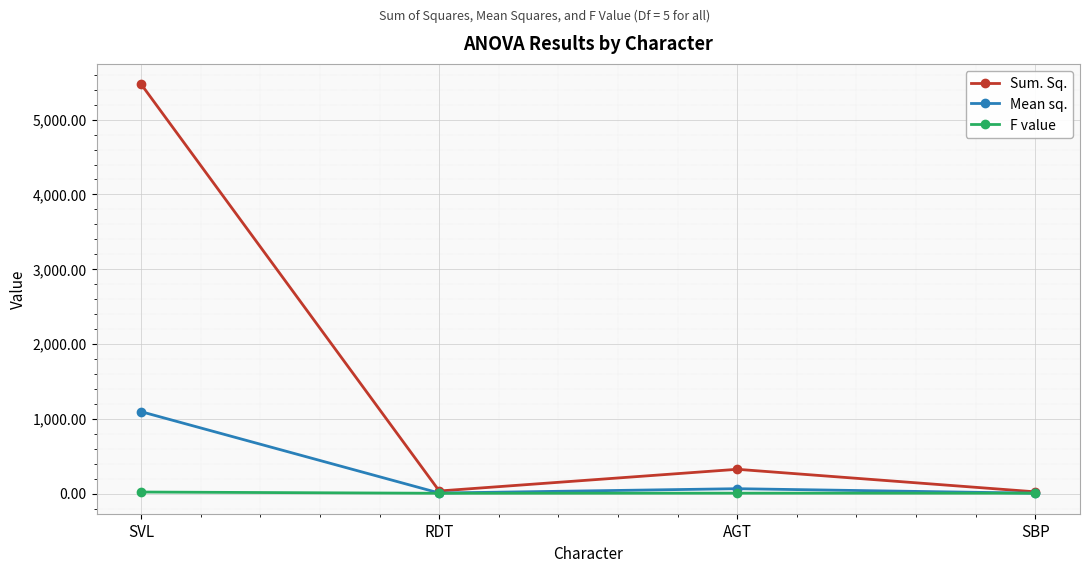

The value of Sum. Sq. at SVL is 2006.3. True or false?

False